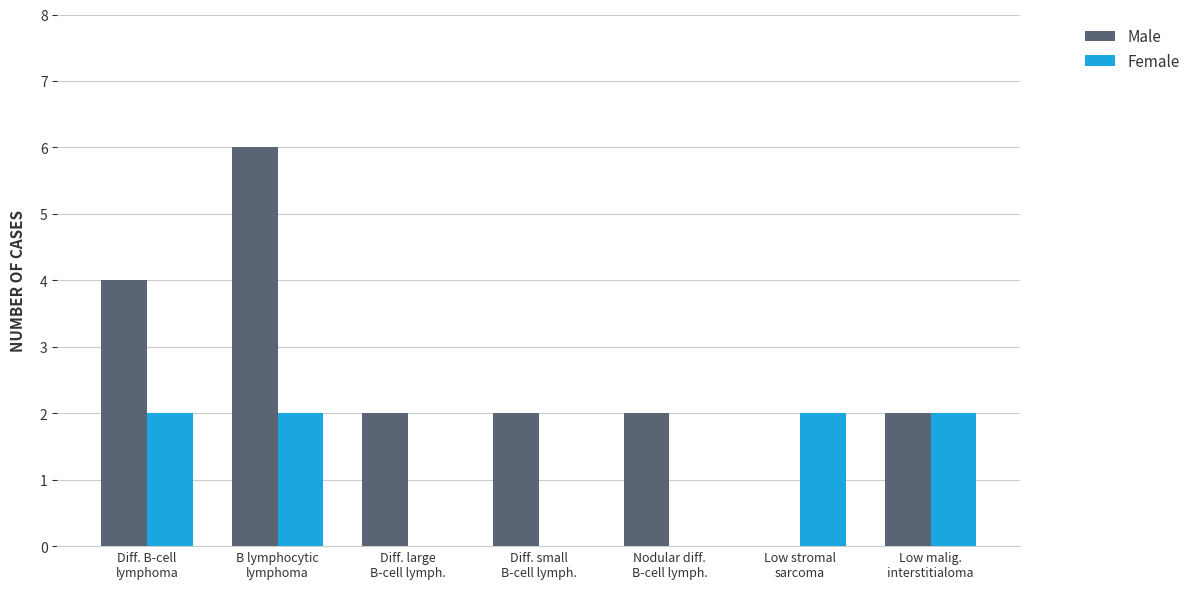

Which series has the largest total across all categories?

Male